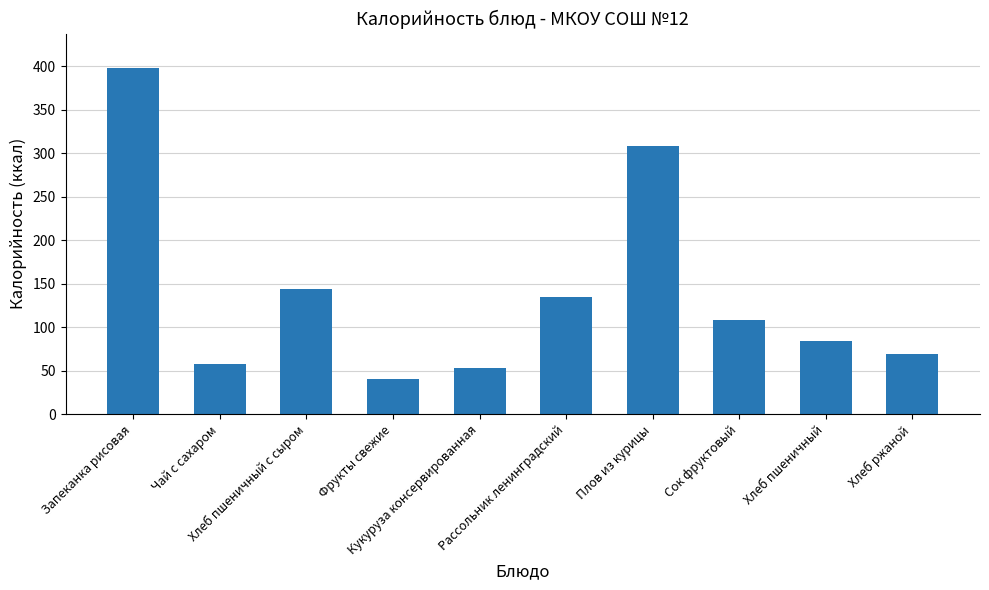

The chart shows a value of 108.0 at Сок фруктовый. True or false?

True